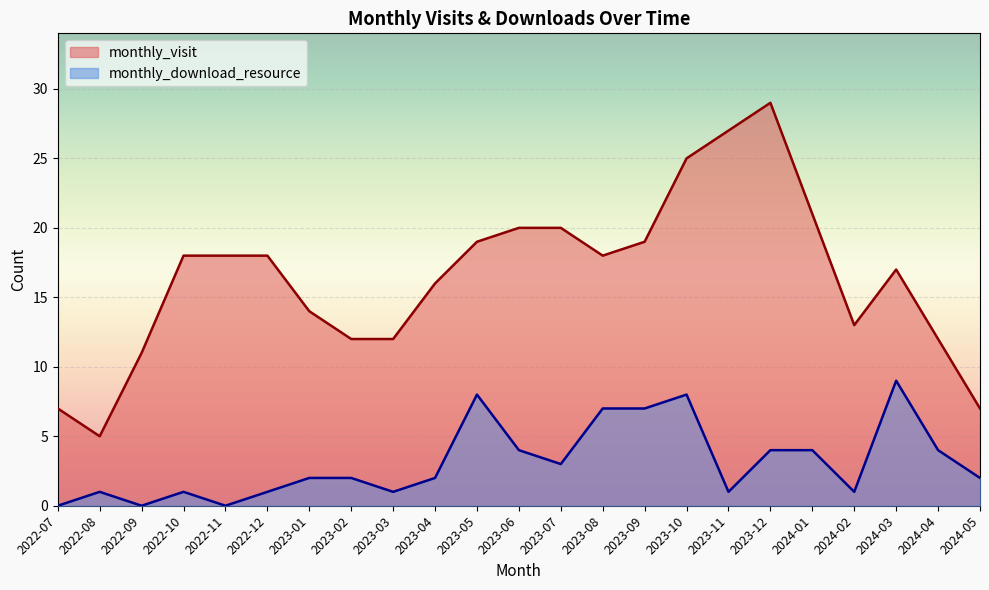

What is the sum of the monthly_visit values at 2023-04 and 2024-01?

37